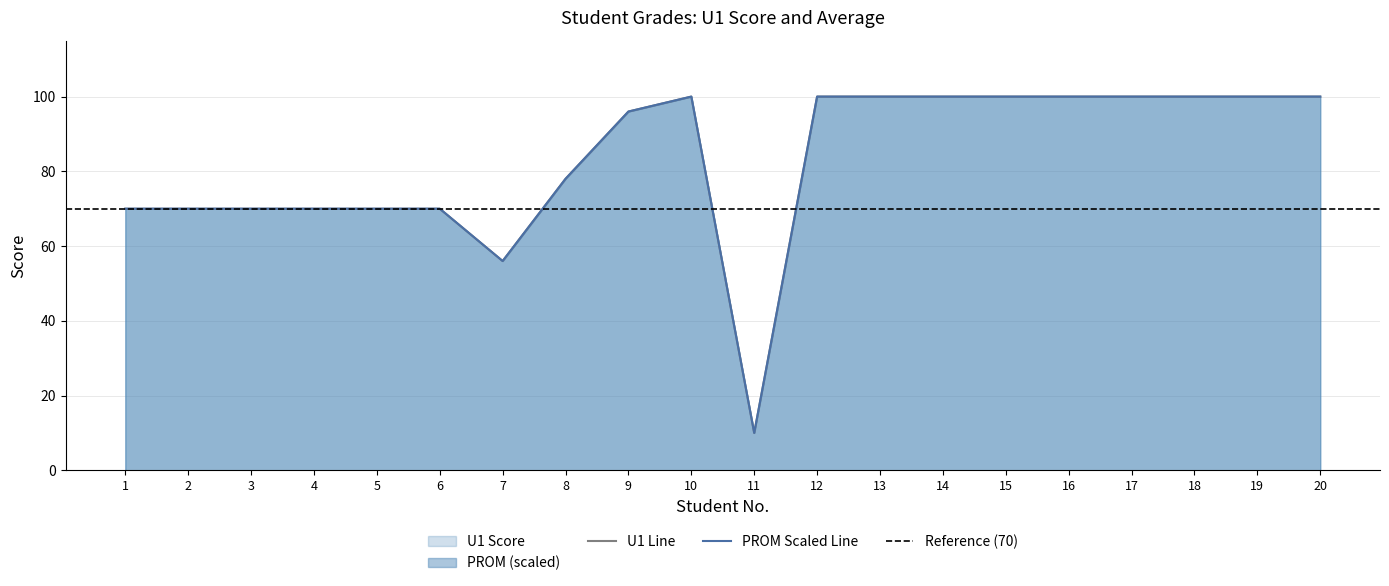

Which series has the largest total across all categories?

U1